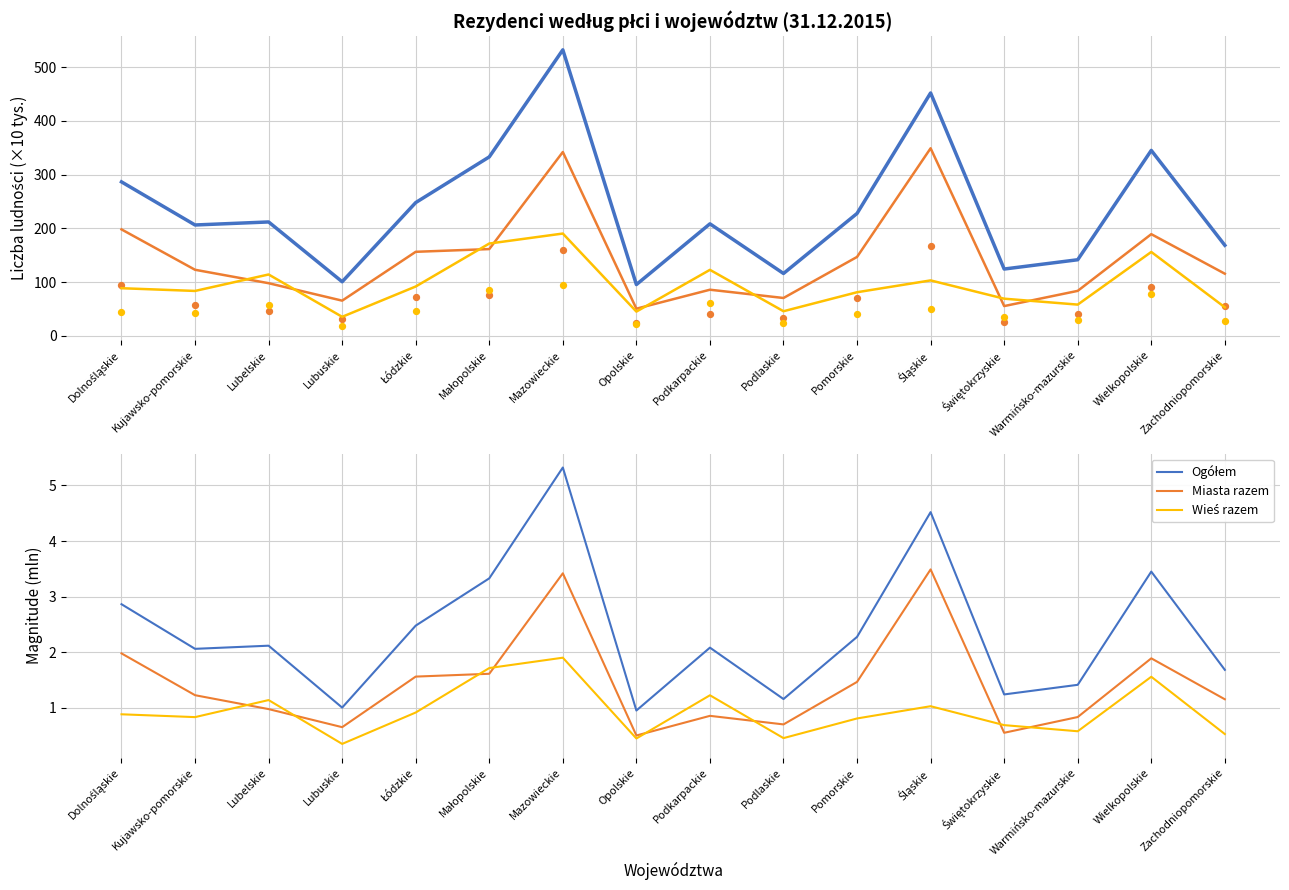

Which series has the widest spread of Y values?

Miasta mężczyźni